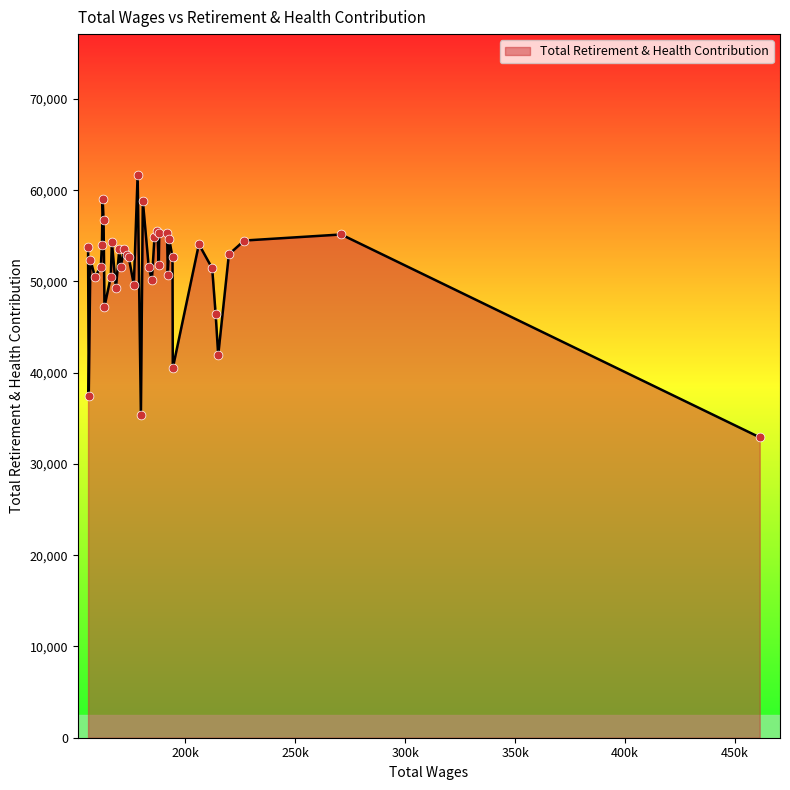

What is the smallest value displayed?

32913